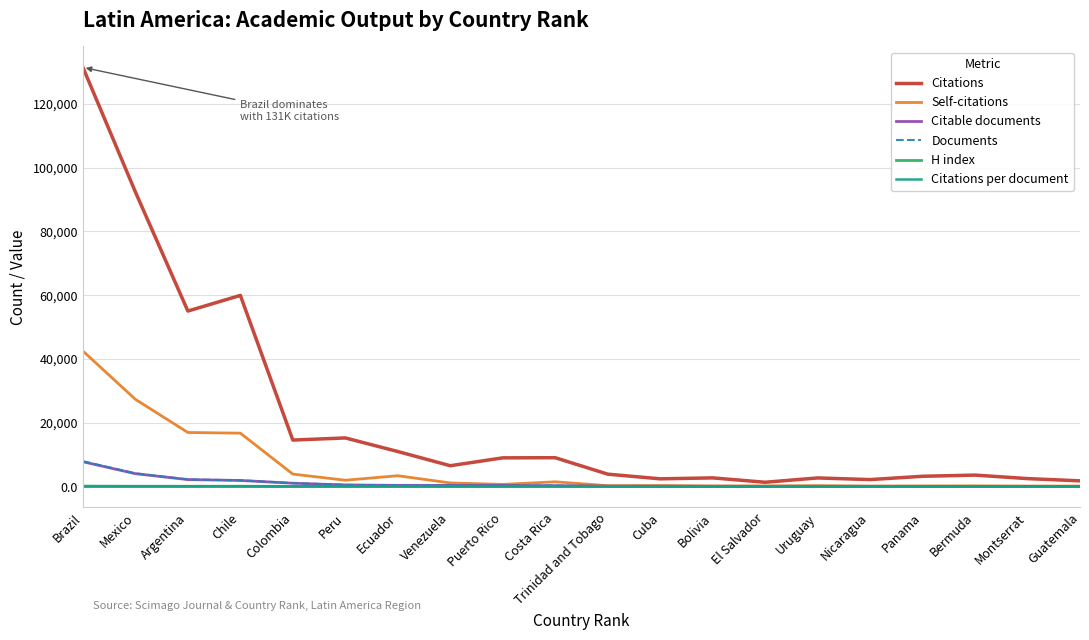

How many lines are shown in the chart?

6